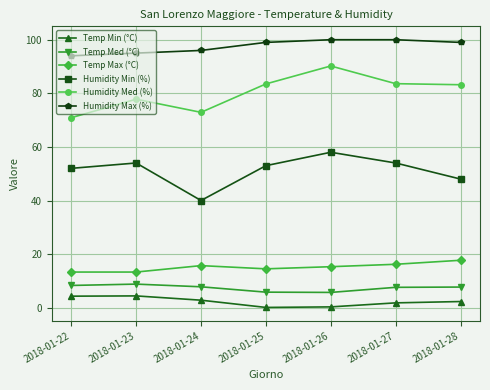

Count the number of categories in the chart.

7